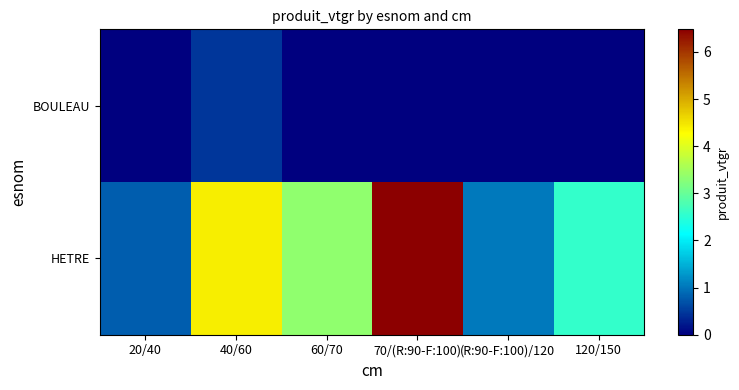

At which category is the sum across all series the highest?

70/(R:90-F:100)